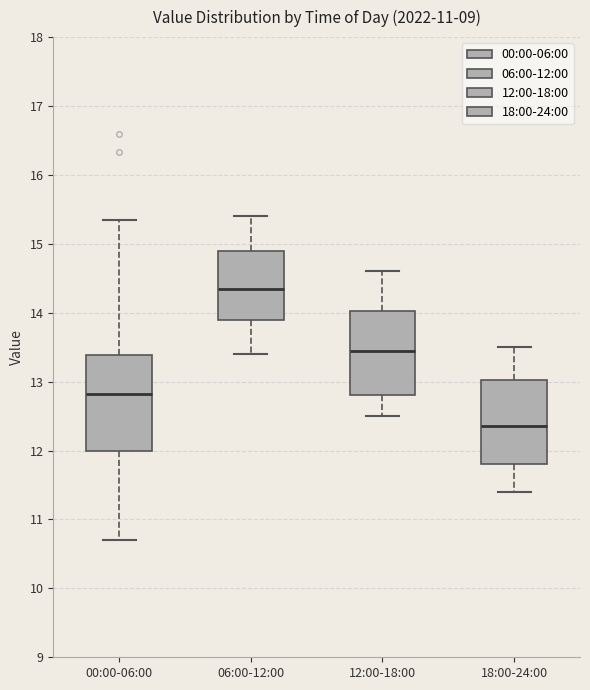

Reading left to right, read every box against the y-axis: the position of its median line, the range the box covers, and the ends of its whiskers. The values are not printed on the chart, so give them approximately, as read against the axis.

00:00-06:00: median 12.8, box 12.0 to 13.4, whiskers 10.7 to 15.4
06:00-12:00: median 14.4, box 13.9 to 14.9, whiskers 13.4 to 15.4
12:00-18:00: median 13.5, box 12.8 to 14.0, whiskers 12.5 to 14.6
18:00-24:00: median 12.4, box 11.8 to 13.0, whiskers 11.4 to 13.5